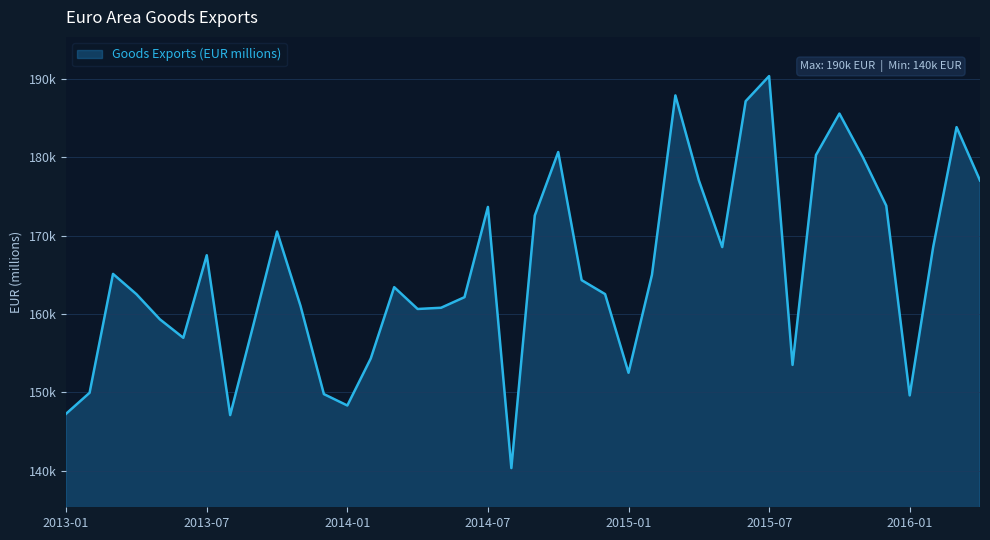

At which label does the data first exceed 164312?

2013-03